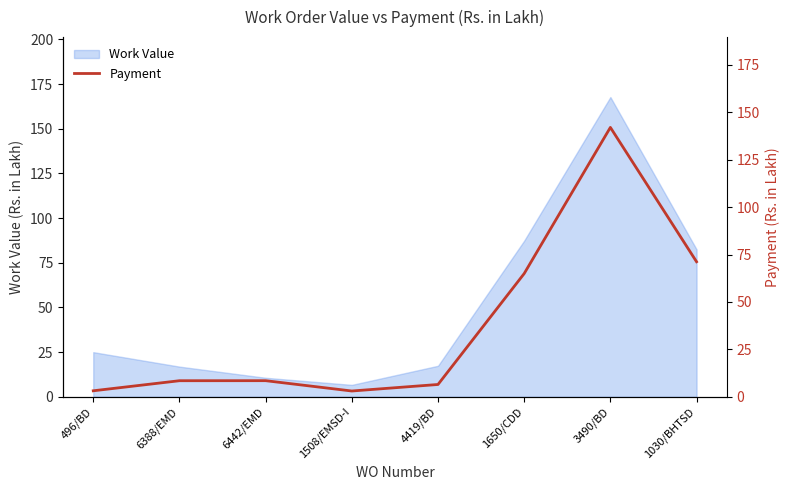

Where is the data nearest to the value 72?

1030/BHTSD